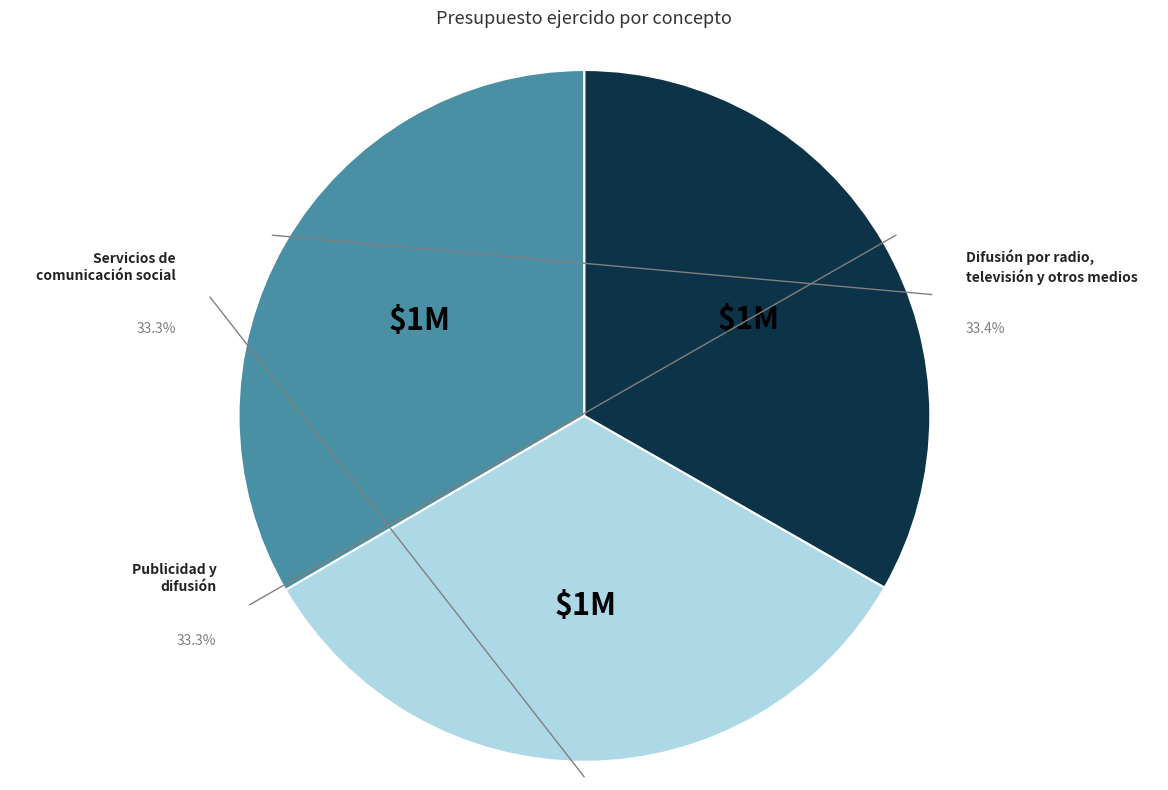

Approximately how many times larger is the value at Publicidad y difusión compared to Servicios de comunicación social?

1.0